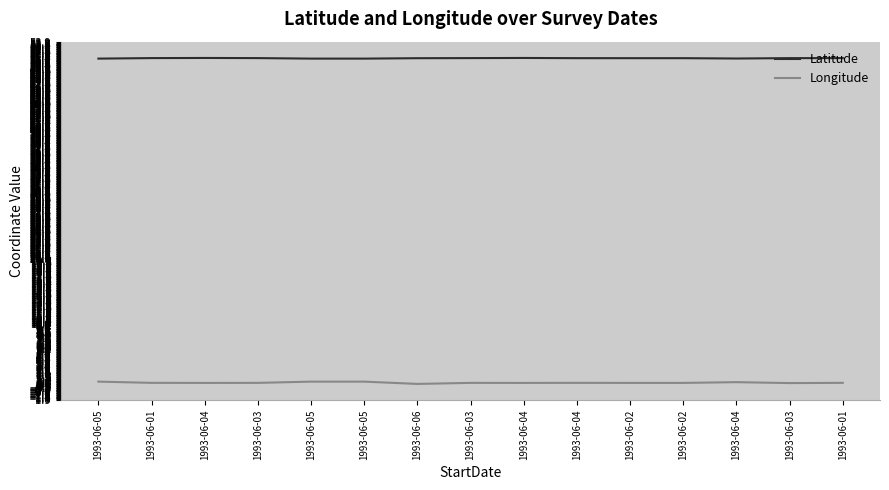

What is the difference between the maximum and minimum values in the Longitude series?

0.4